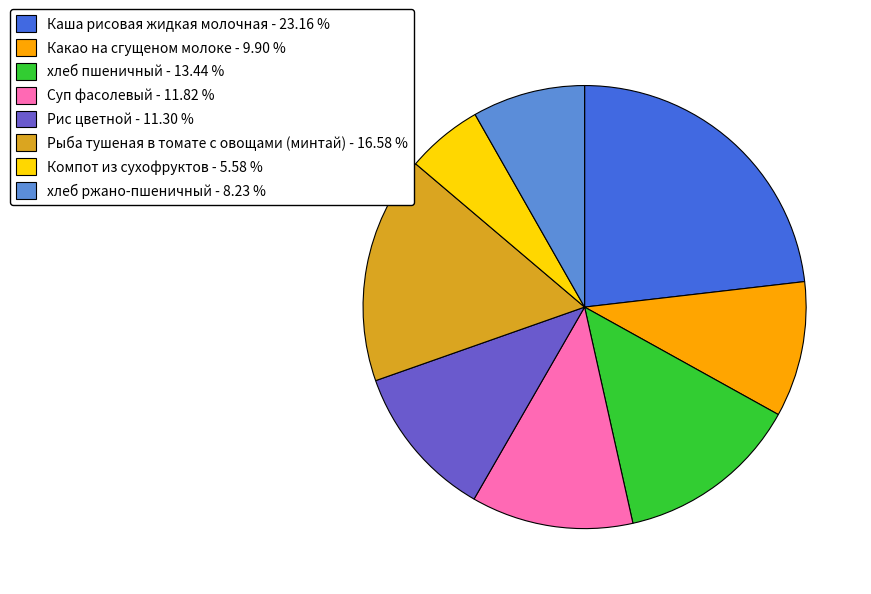

Rank the categories by value from highest to lowest.

Каша рисовая жидкая молочная, Рыба тушеная в томате с овощами (минтай), хлеб пшеничный, Суп фасолевый, Рис цветной, Какао на сгущеном молоке, хлеб ржано-пшеничный, Компот из сухофруктов